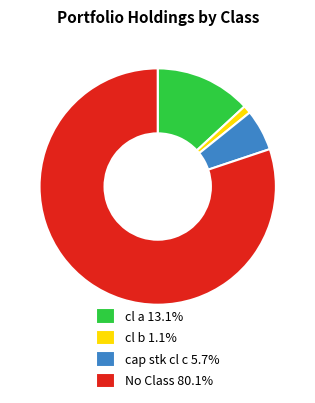

What is the ratio of the value at cap stk cl c 5.7% to the value at cl a 13.1%?

0.4